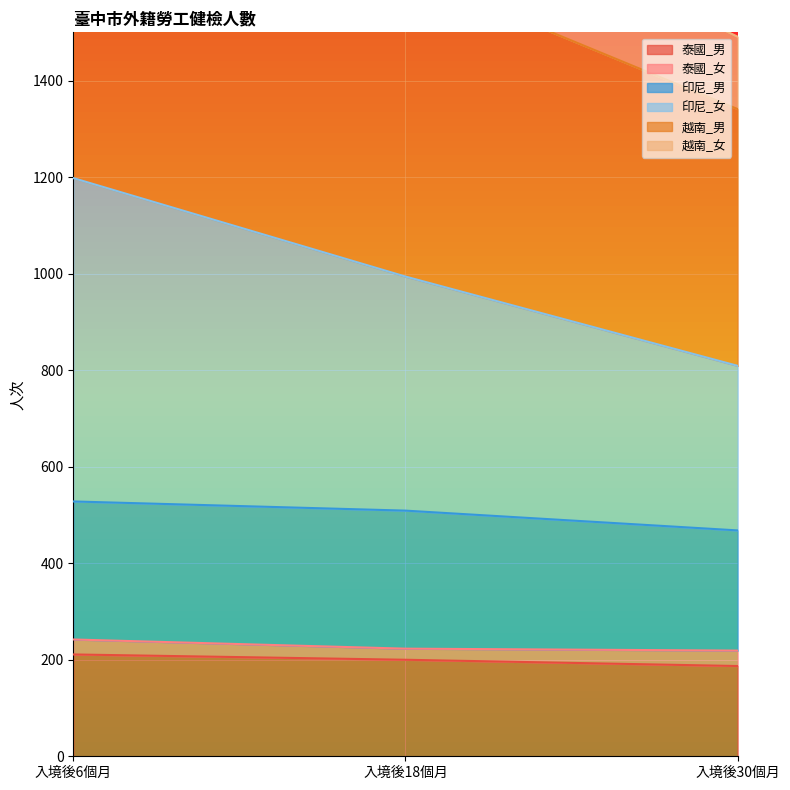

Rank the categories by 泰國_男 value from lowest to highest.

入境後30個月, 入境後18個月, 入境後6個月